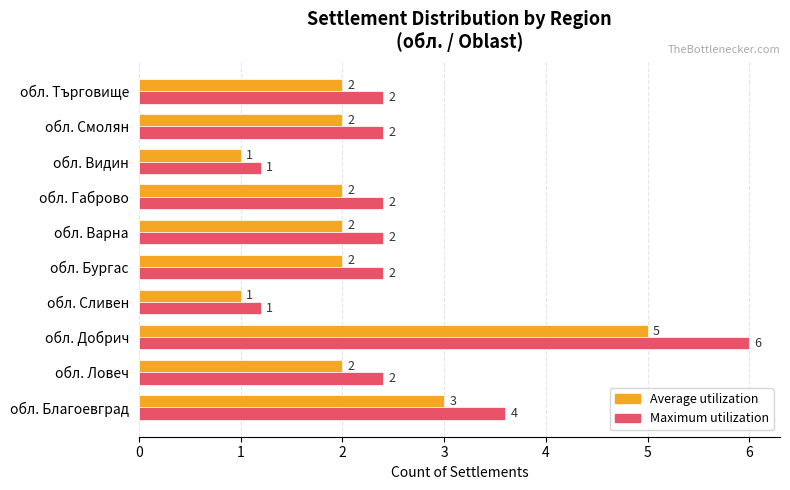

Which series has the largest range (max minus min)?

Maximum utilization